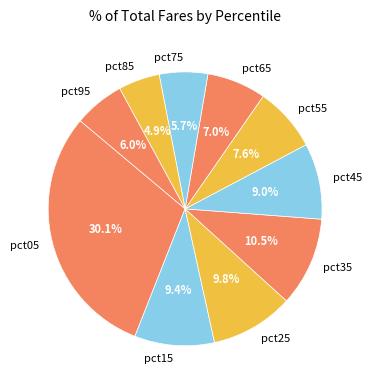

How many slices are in this pie chart?

10